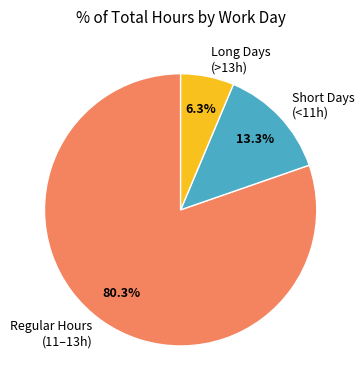

Which slice is the smallest?

Long Days (>13h)